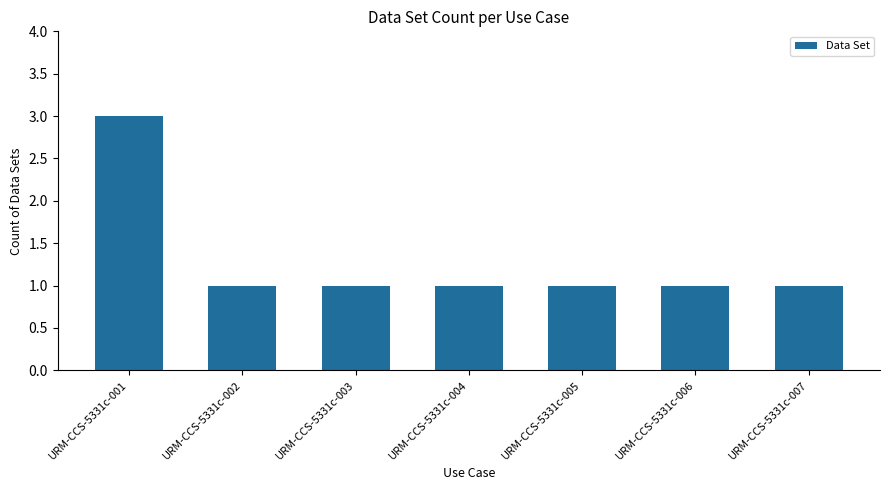

The chart shows a value of 1 at URM-CCS-5331c-004. True or false?

True